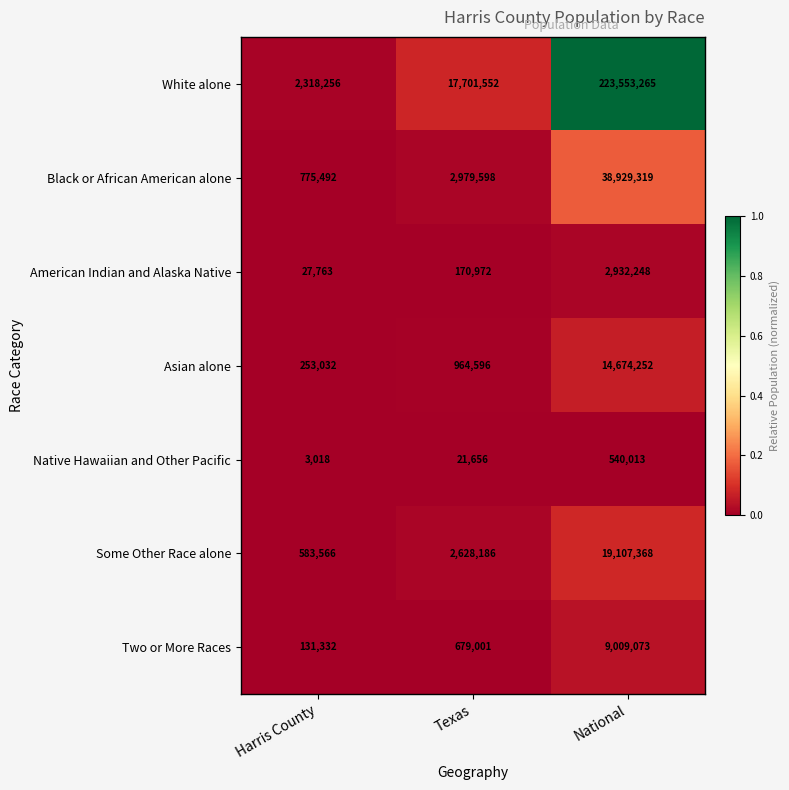

What is the difference between the Black or African American alone values at National and Texas?

35949721